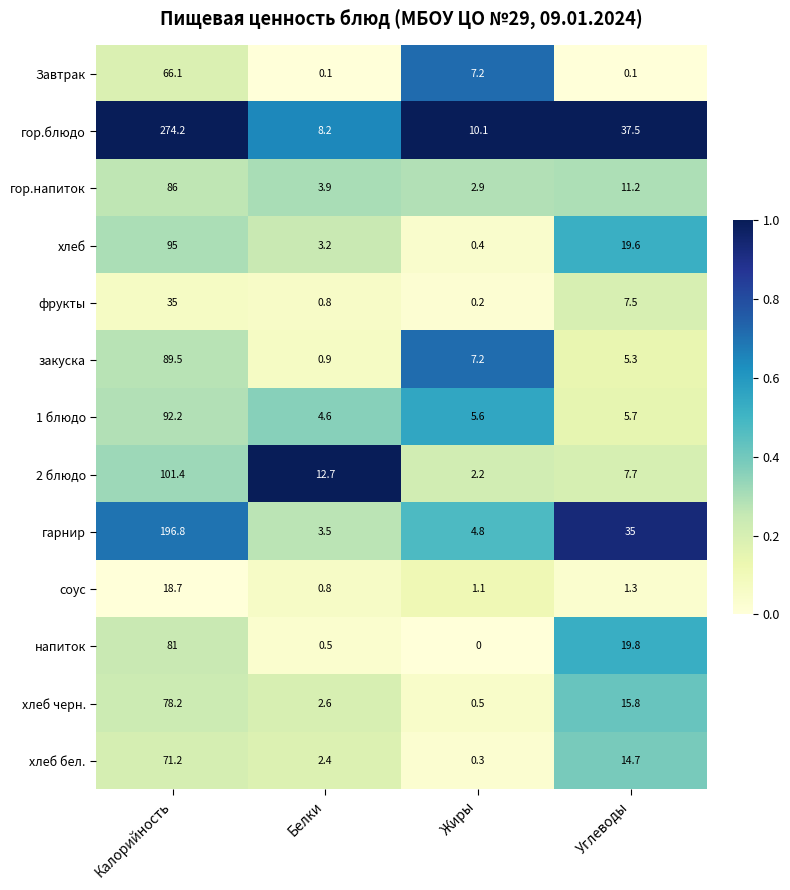

Which series has the widest spread of values?

гор.блюдо